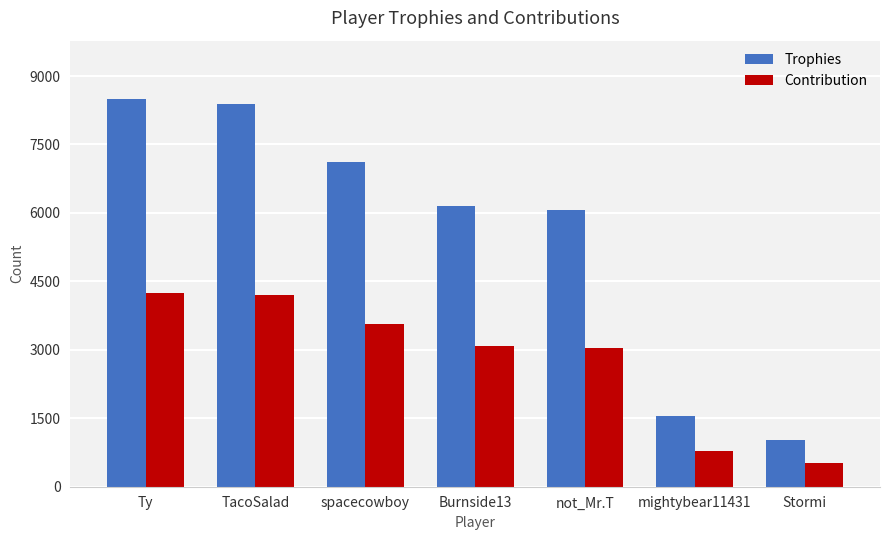

The value of Trophies at Stormi is 1793. True or false?

False